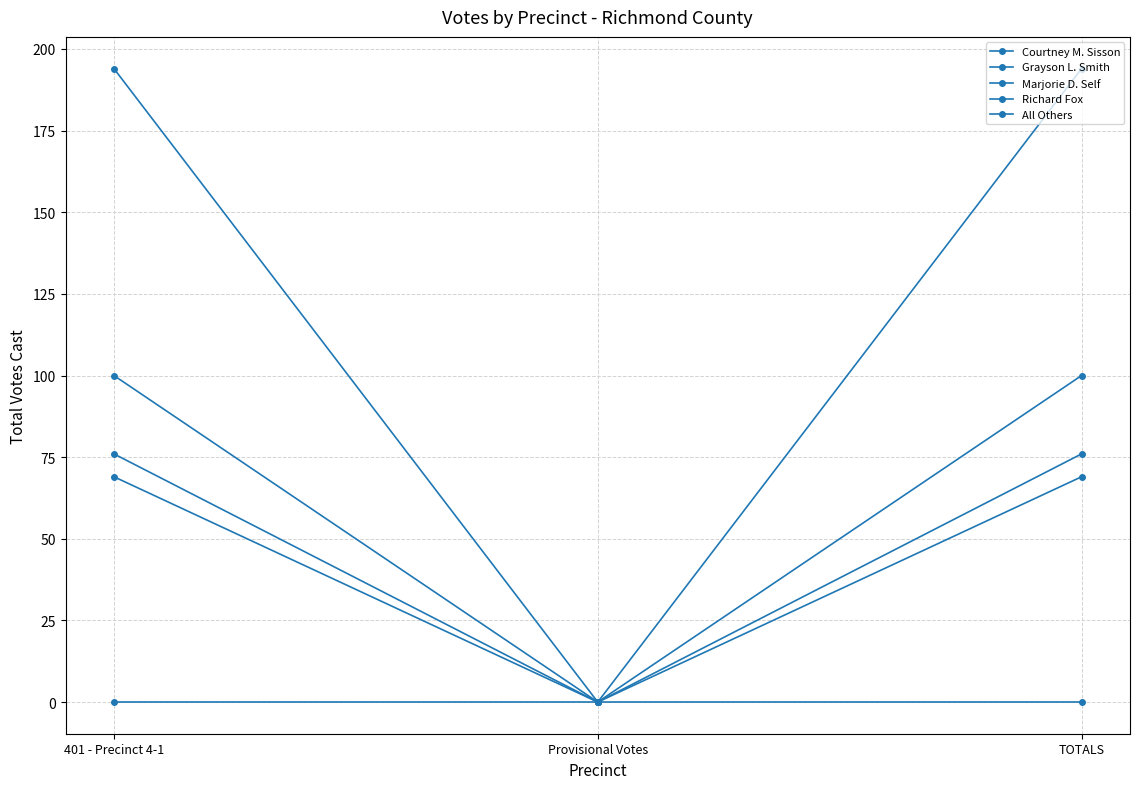

Which has a higher value, 401 - Precinct 4-1 or TOTALS?

401 - Precinct 4-1